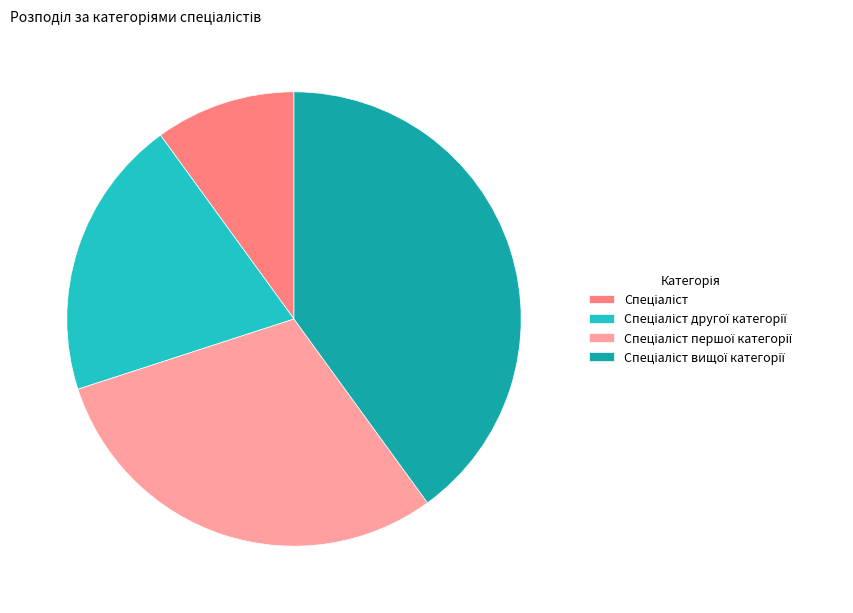

Is there any slice that represents more than half of the pie?

No